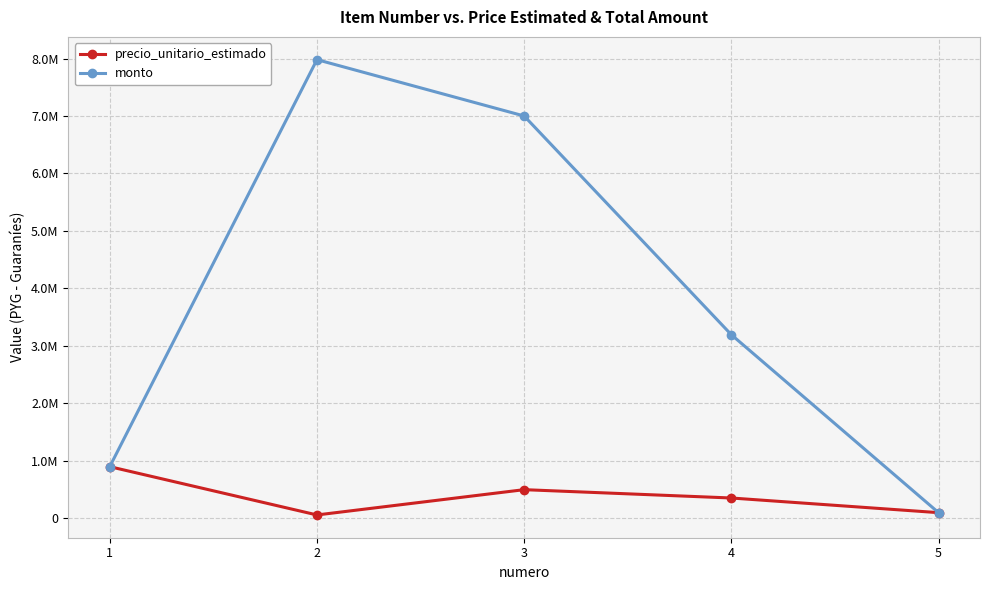

Is this an area chart (filled region under the line)?

No